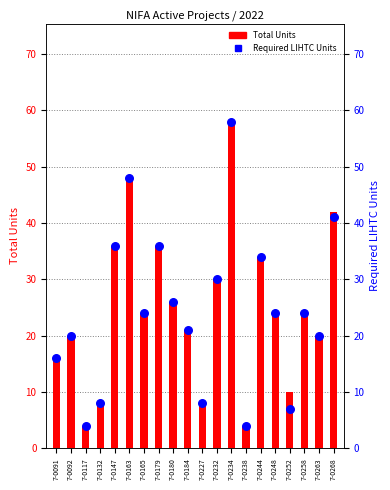

Which series reaches the maximum Y coordinate?

Total Units